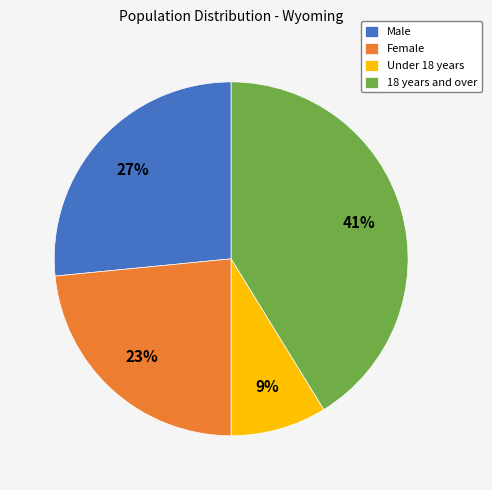

Which slice is the largest?

18 years and over